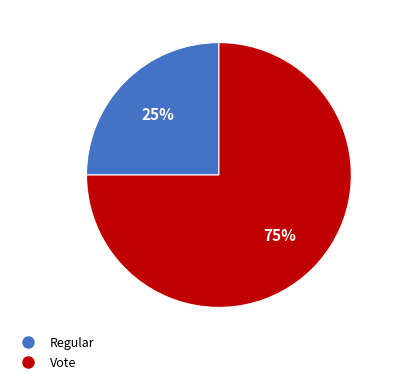

How many segments does this pie chart have?

2